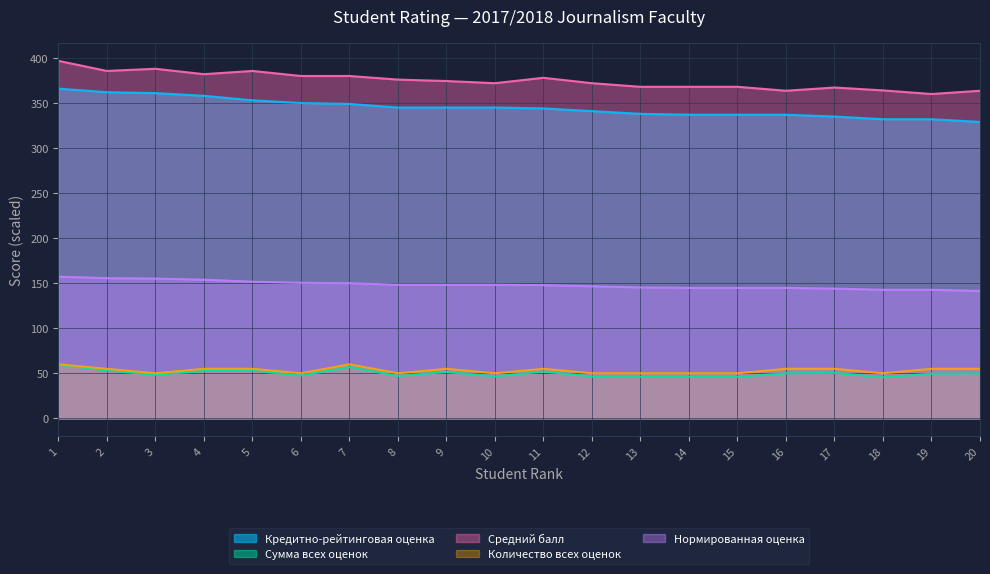

How many lines are shown in the chart?

5